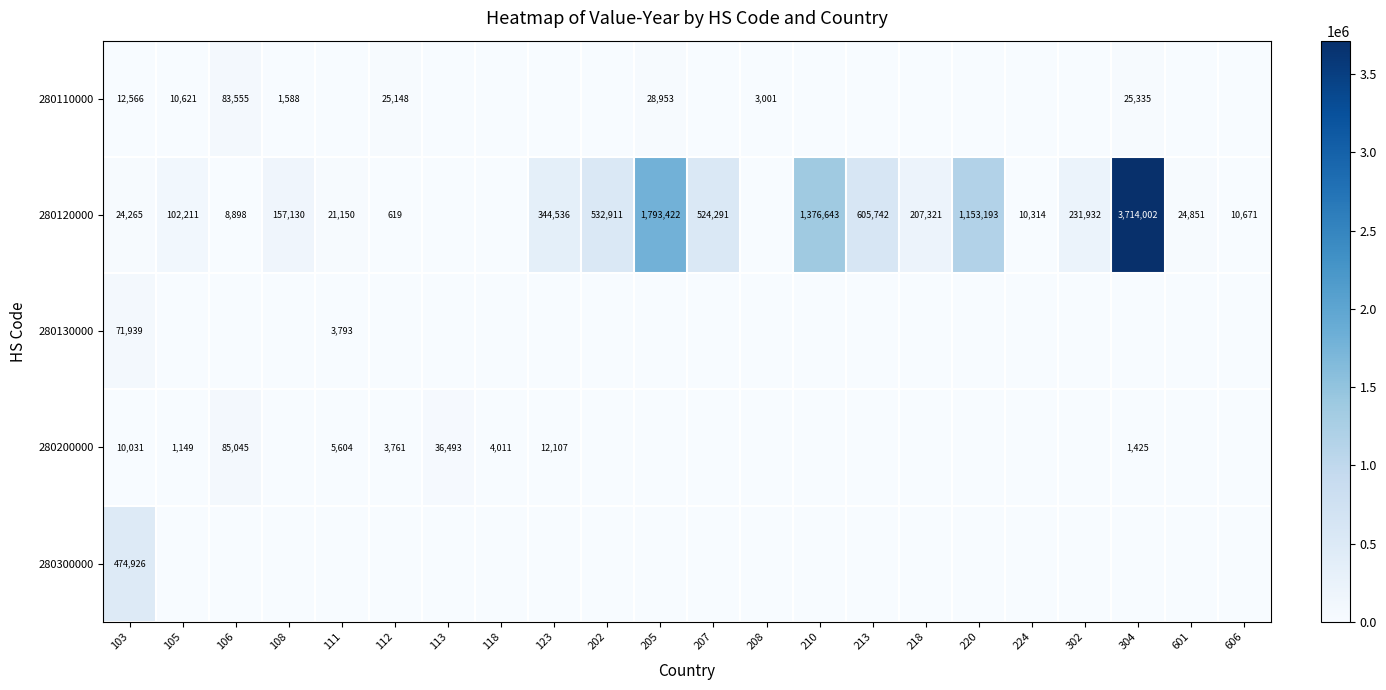

The value of 280120000 at 218 is 207321. True or false?

True